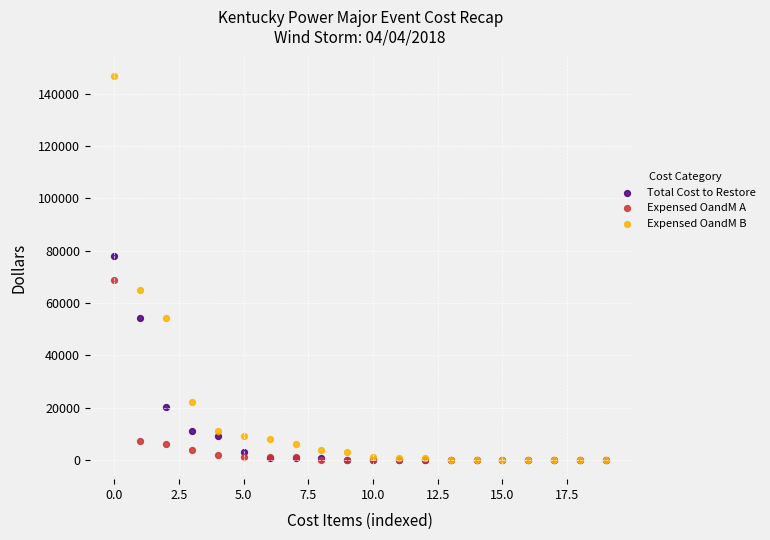

Which series reaches the maximum Y coordinate?

Expensed OandM B